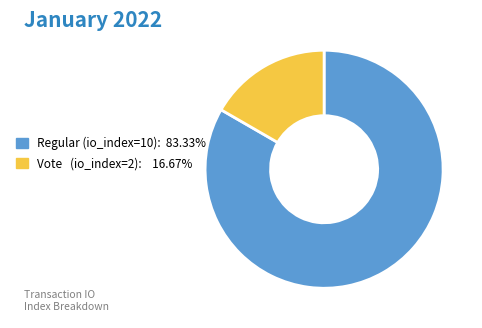

How many segments does this pie chart have?

2